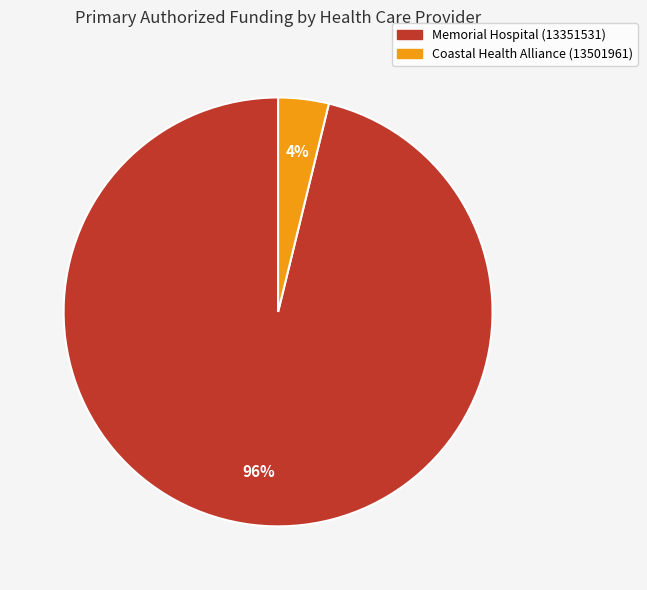

Between Coastal Health Alliance (13501961) and Memorial Hospital (13351531), which is larger?

Memorial Hospital (13351531)